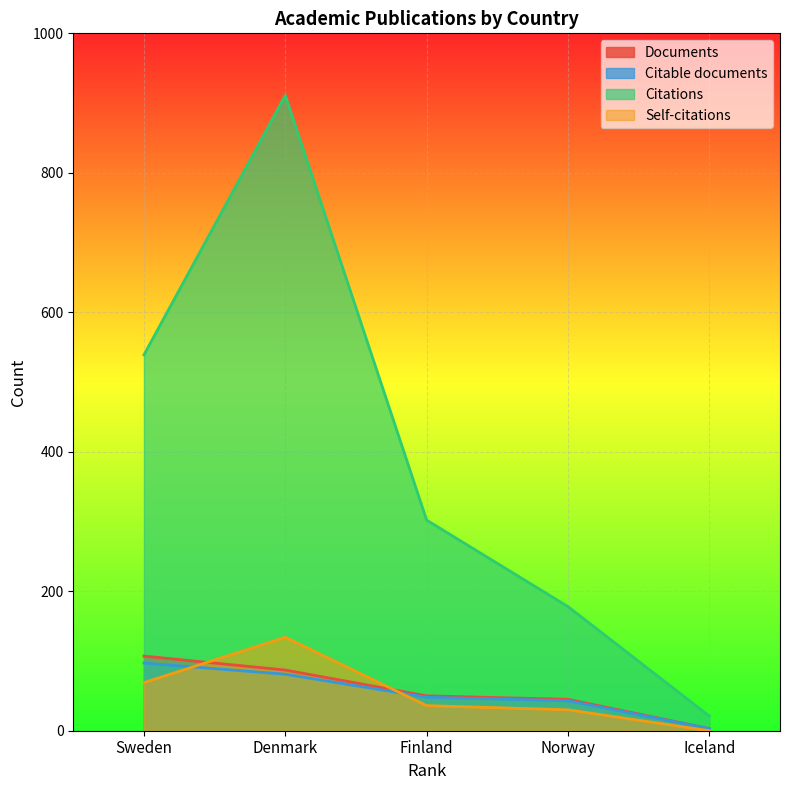

How many data points in Documents are above 50?

2